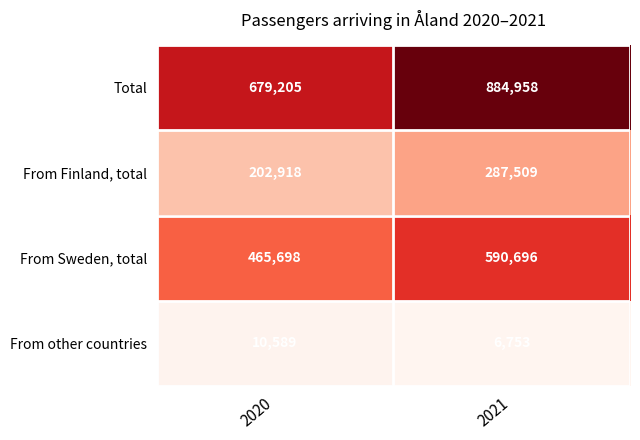

Which label corresponds to the largest value in the chart?

2021